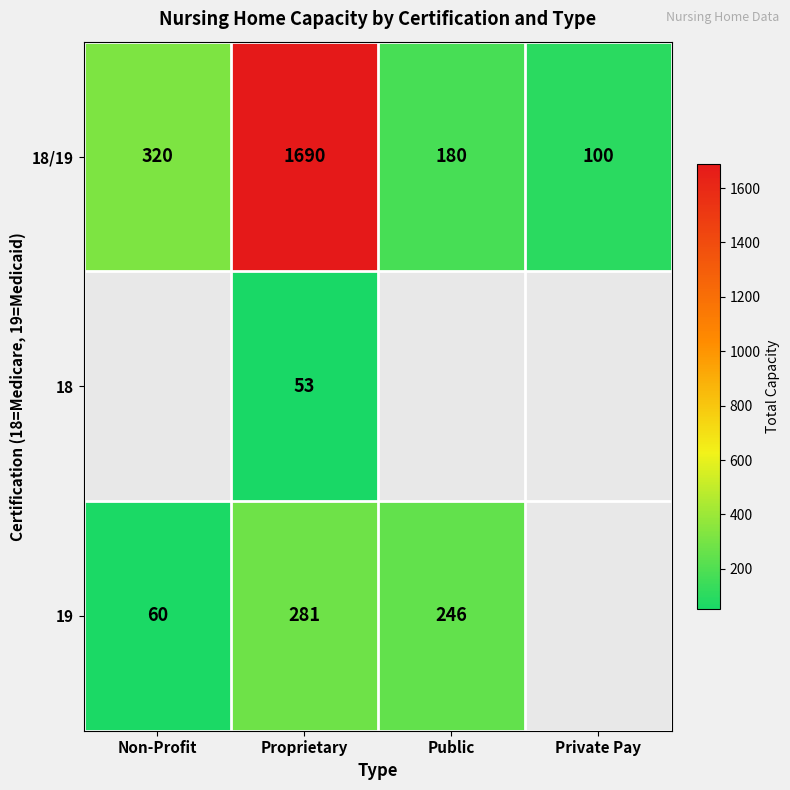

What is the sum of the 19 values at Non-Profit and Proprietary?

341